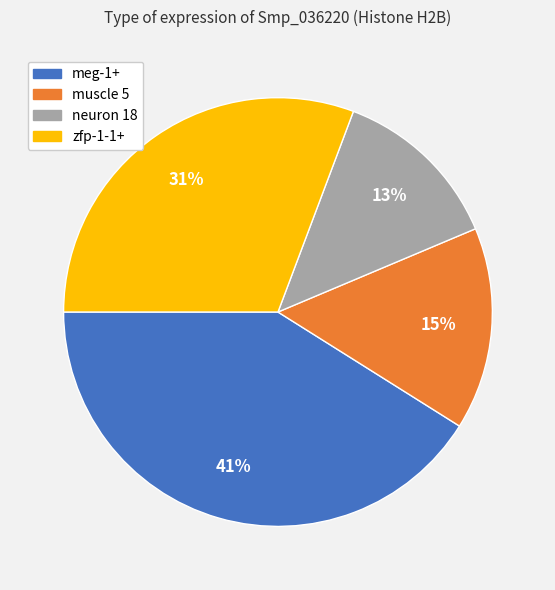

How many segments does this pie chart have?

4